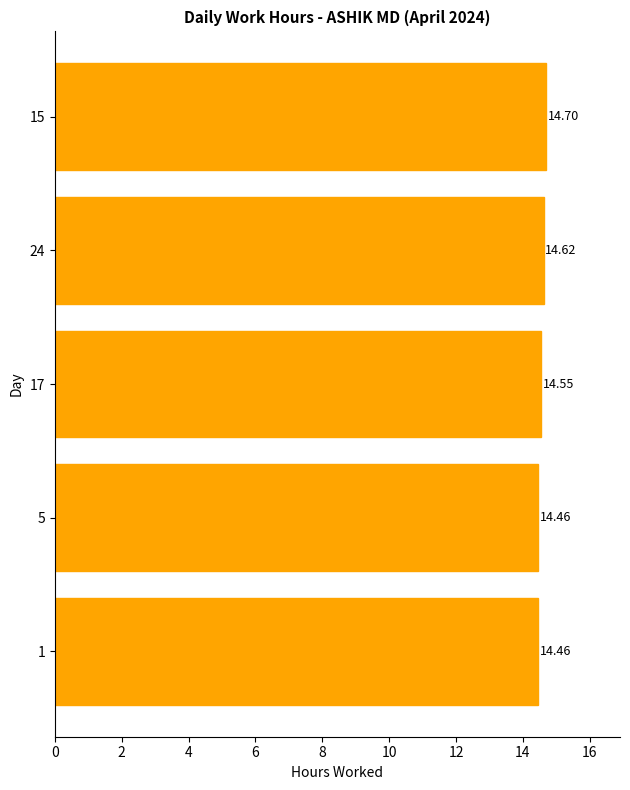

What is the average value?

14.6